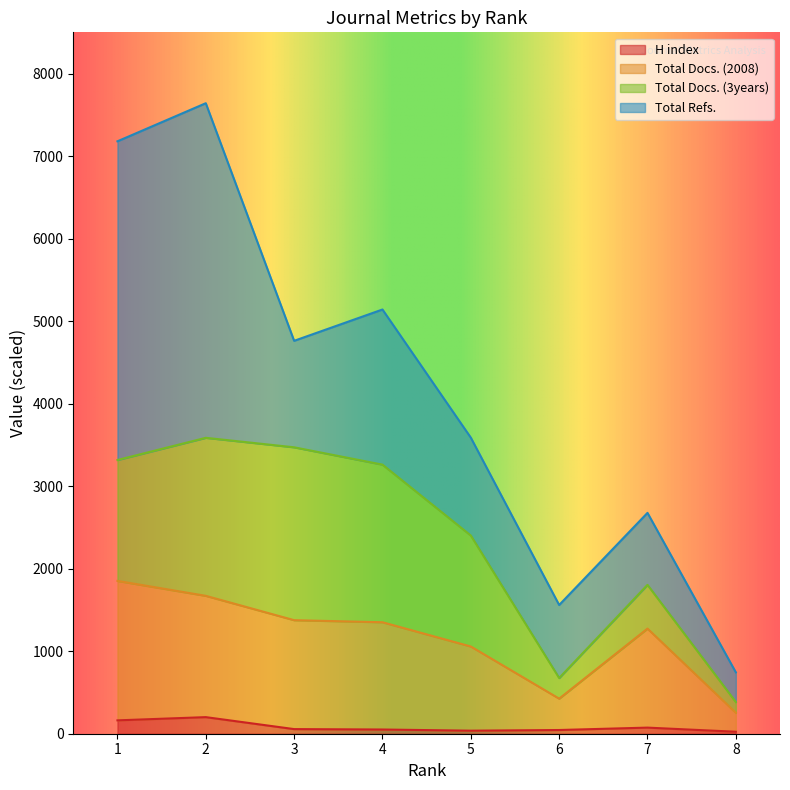

Read the Total Docs. (2008) value at 7.

1274